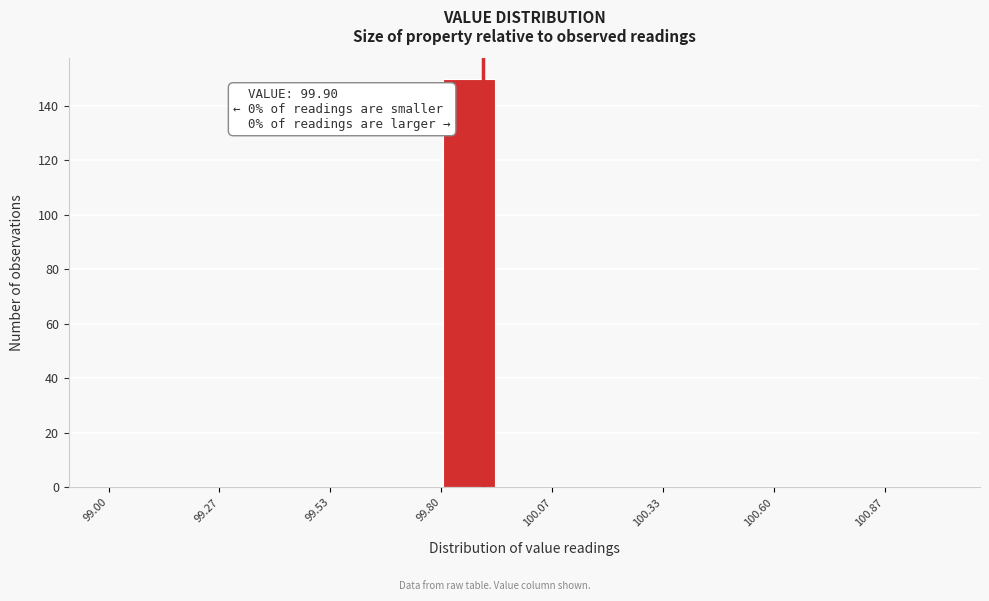

Around what value on the x-axis is the tallest bar? Give the approximate position of its centre, as read against the axis.

99.85